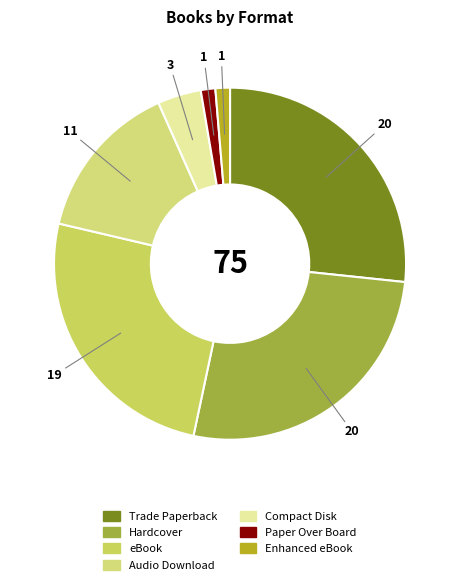

Count the number of slices in the pie.

7